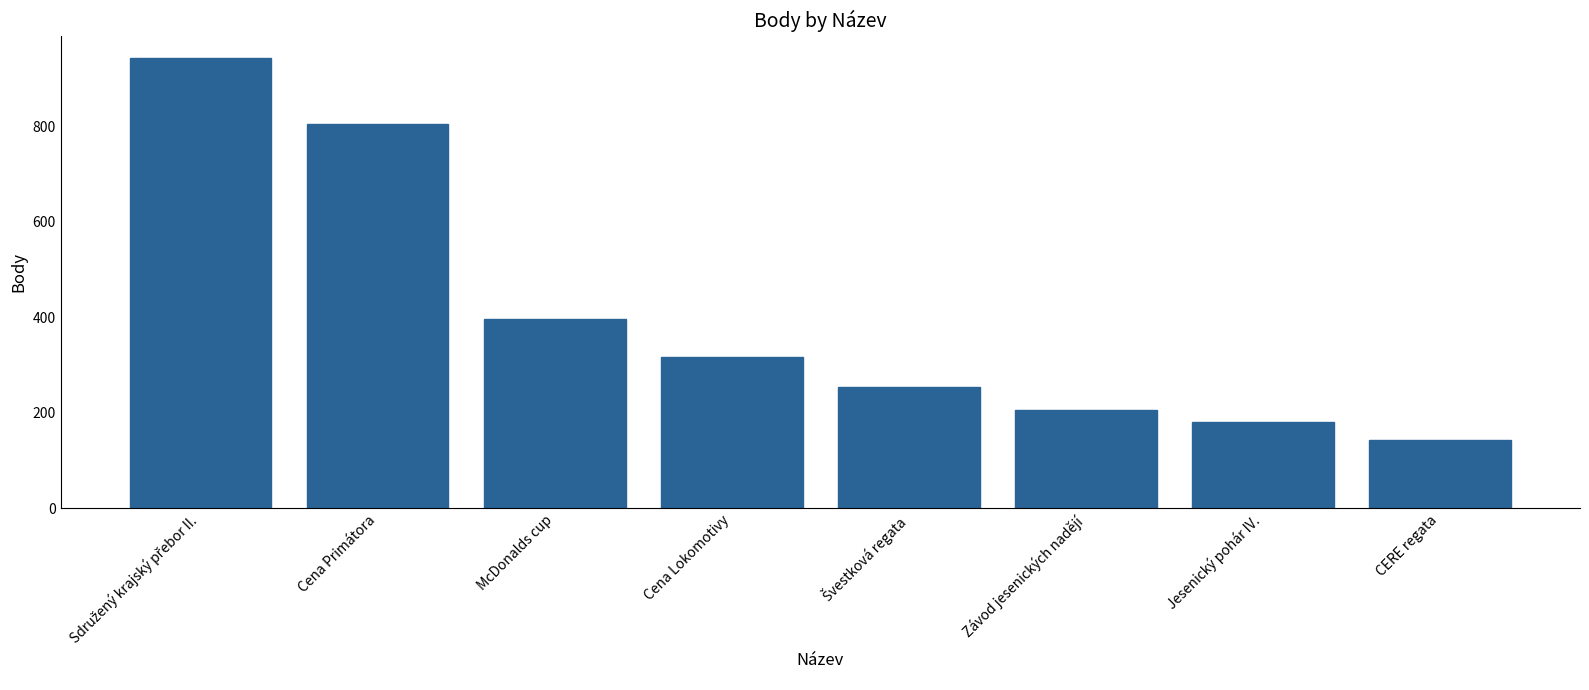

Which has a higher value, CERE regata or Jesenický pohár IV.?

Jesenický pohár IV.